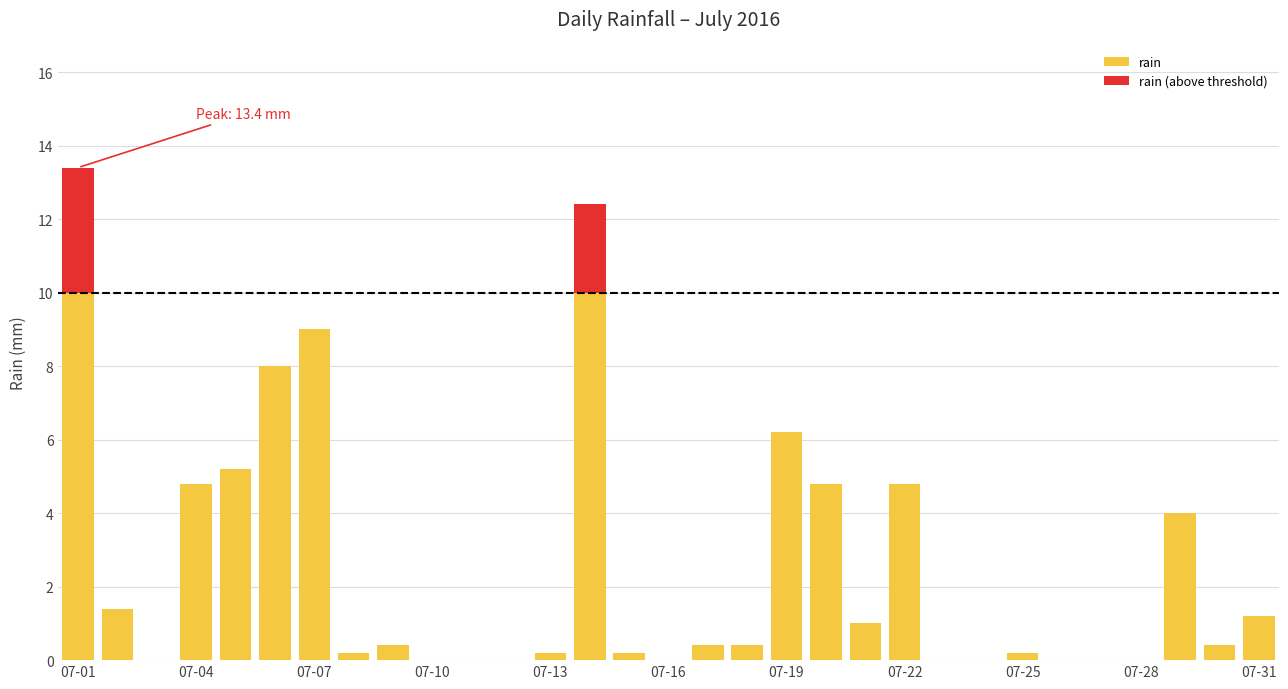

What is the highest value of the rain series?

10.0